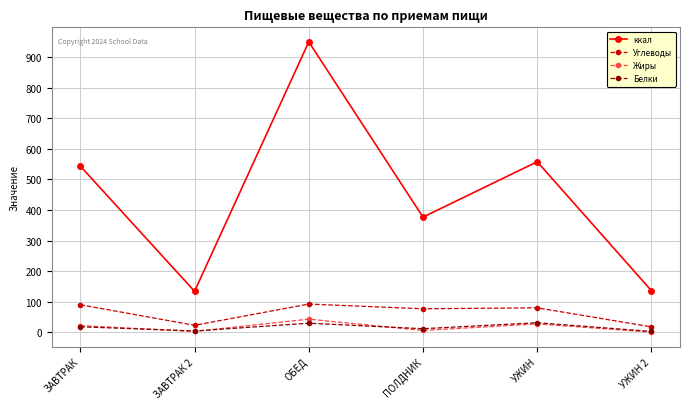

At how many categories does at least one series exceed 6?

6